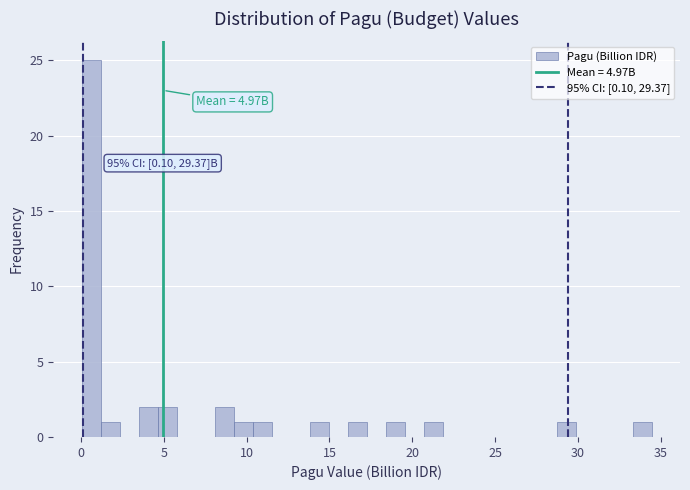

Around what value on the x-axis is the tallest bar? Give the approximate position of its centre, as read against the axis.

0.5